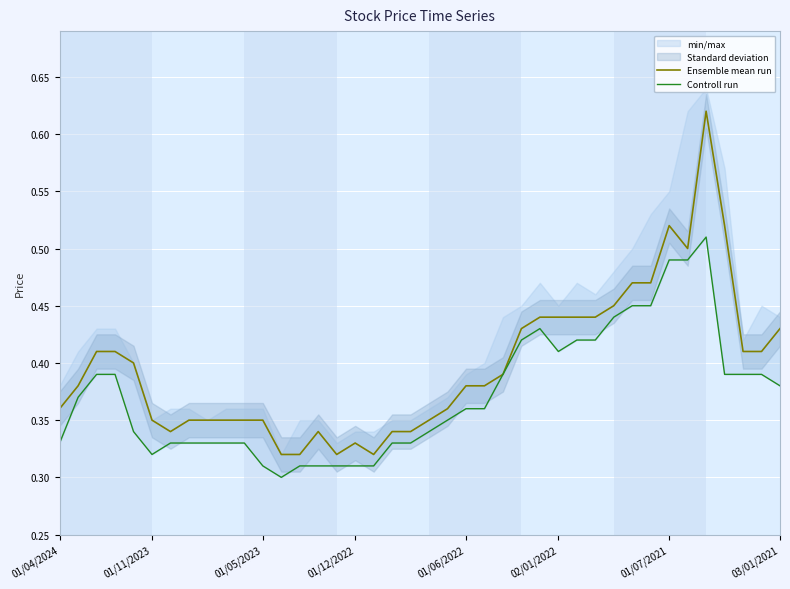

What is the average value of the Controll run series?

0.4